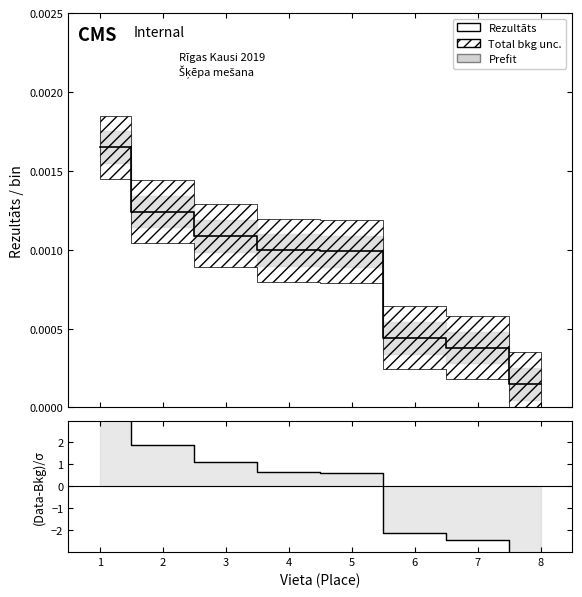

Which series has the largest total across all categories?

Rezultāts